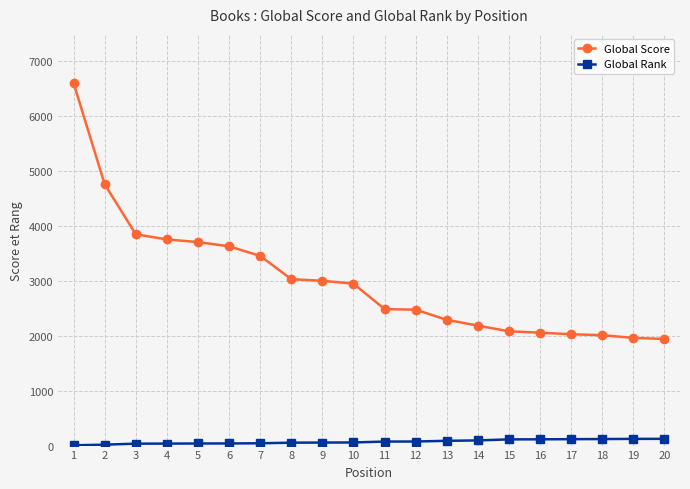

Count the number of categories in the chart.

20